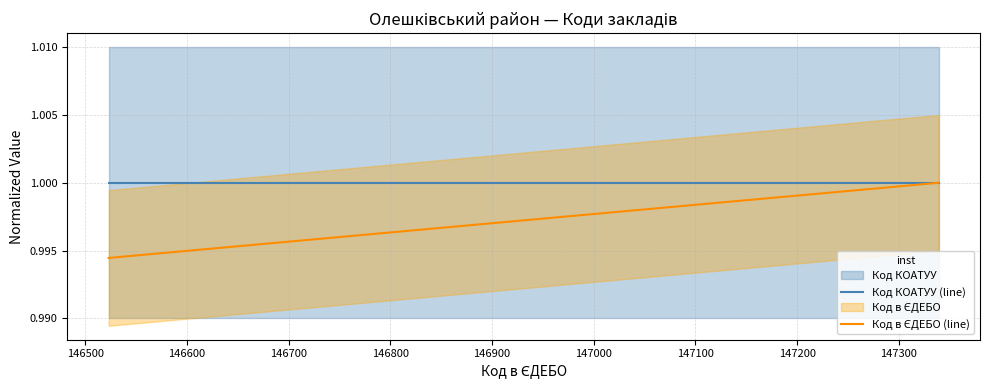

How many lines are shown in the chart?

2